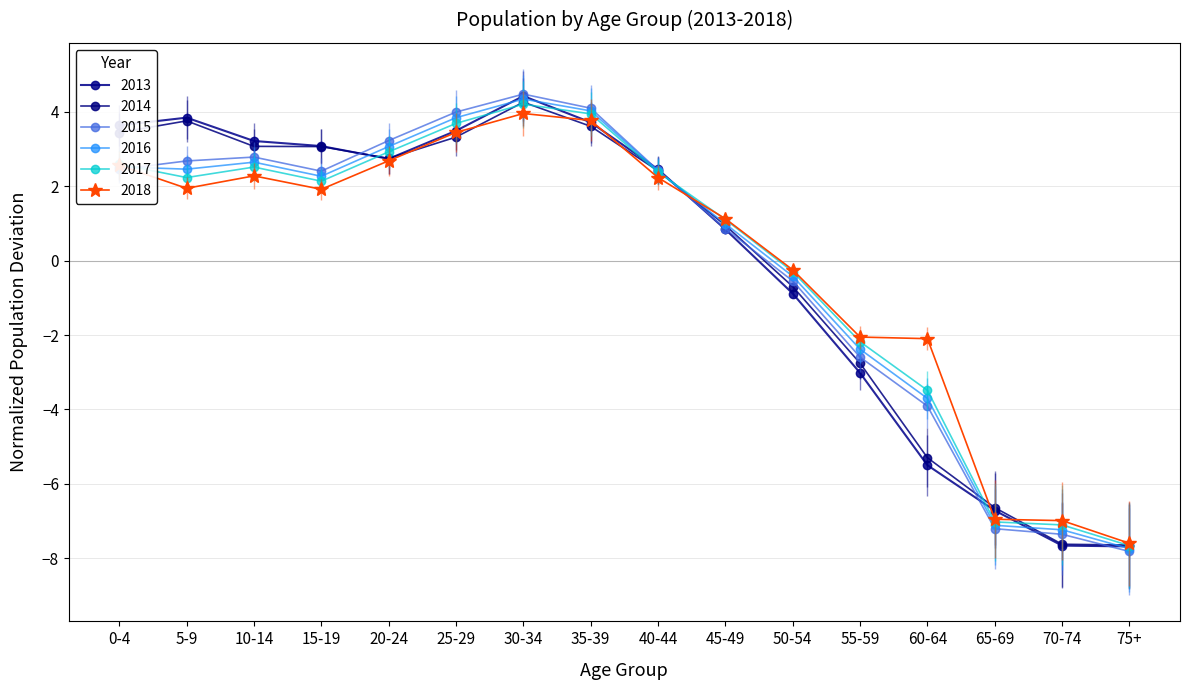

Is it true that 2018 equals 2.6 at 30-34?

False